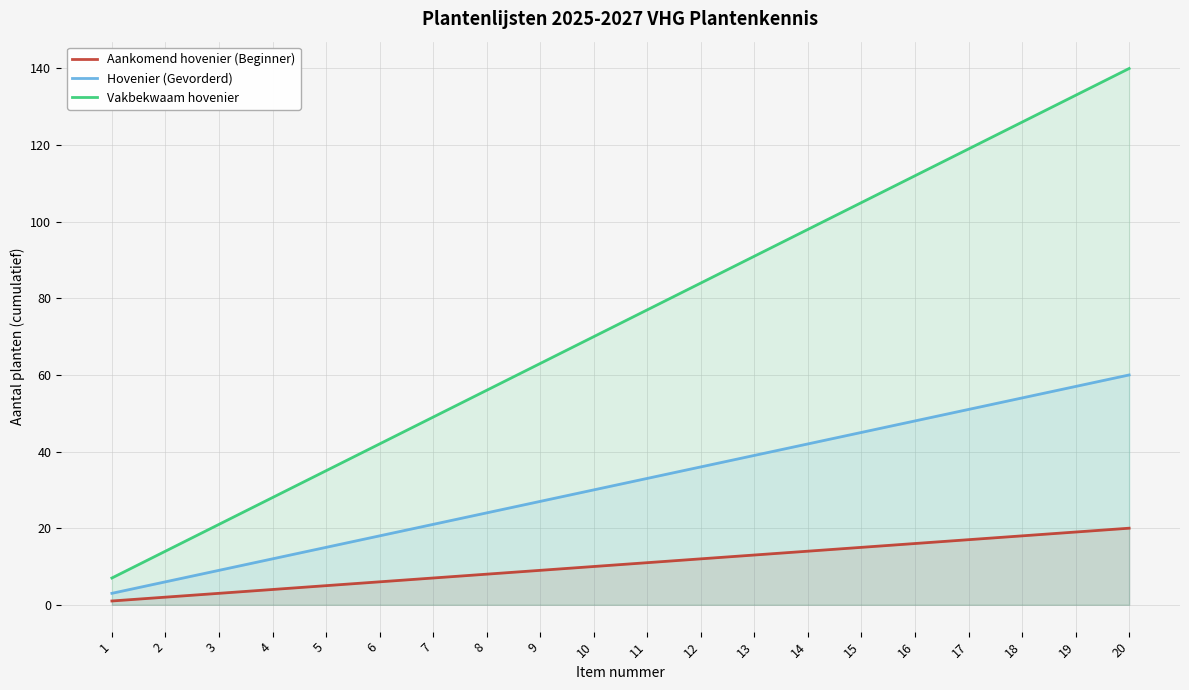

What is the value of the Aankomend hovenier (Beginner) point at the 13th from the left?

13